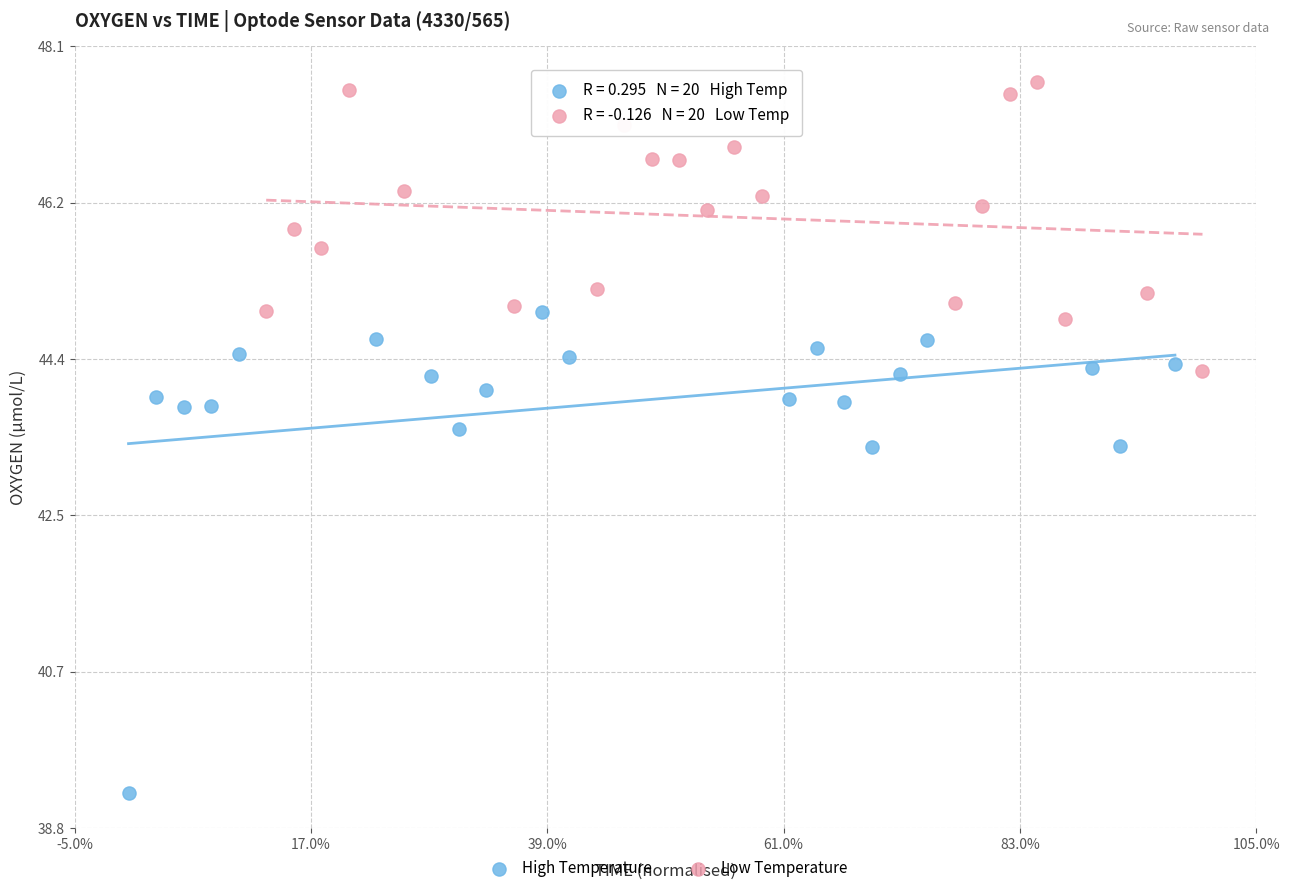

Which series has the largest Y range (max minus min)?

High Temperature